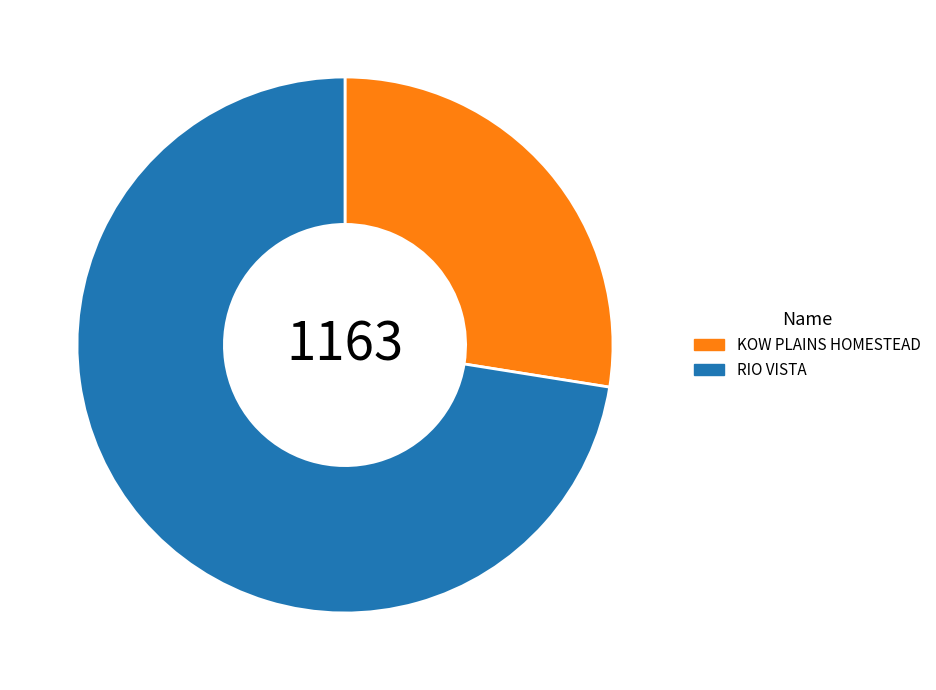

Combined, do KOW PLAINS HOMESTEAD and RIO VISTA account for over 50%?

Yes